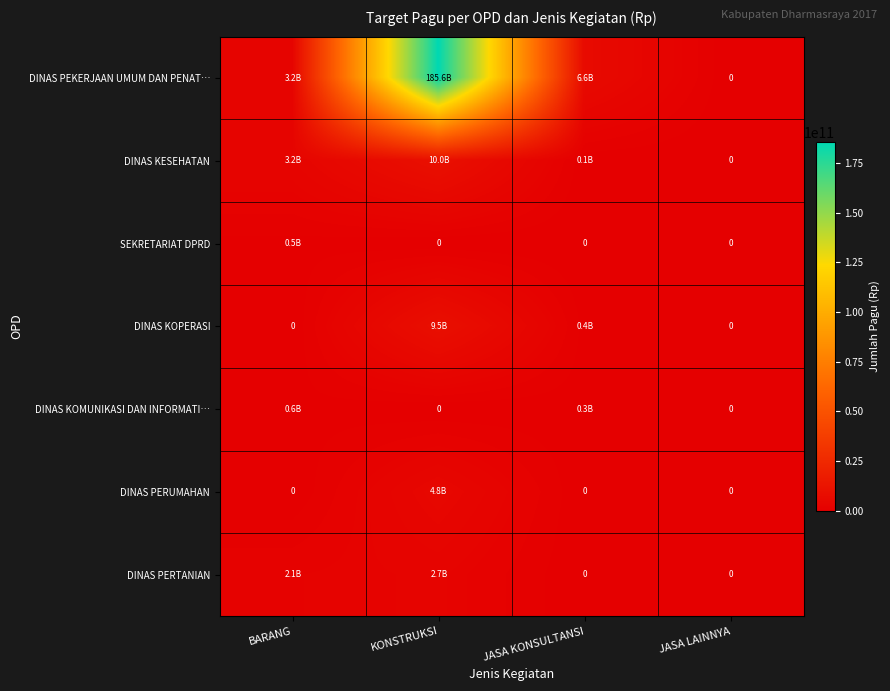

Between KONSTRUKSI and JASA KONSULTANSI, which is larger?

KONSTRUKSI